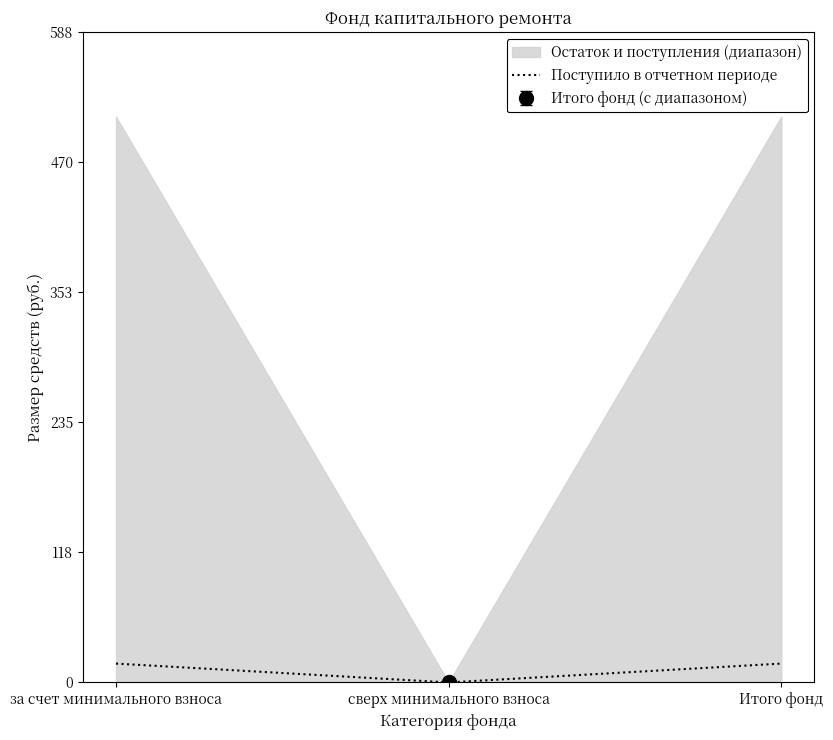

At which category does the chart reach its peak across all series?

за счет минимального взноса